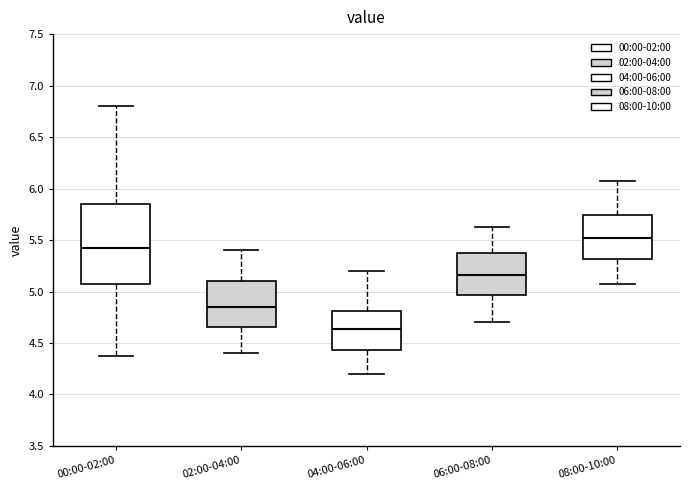

Comparing the boxes themselves (not the whiskers), which one is the tallest?

00:00-02:00